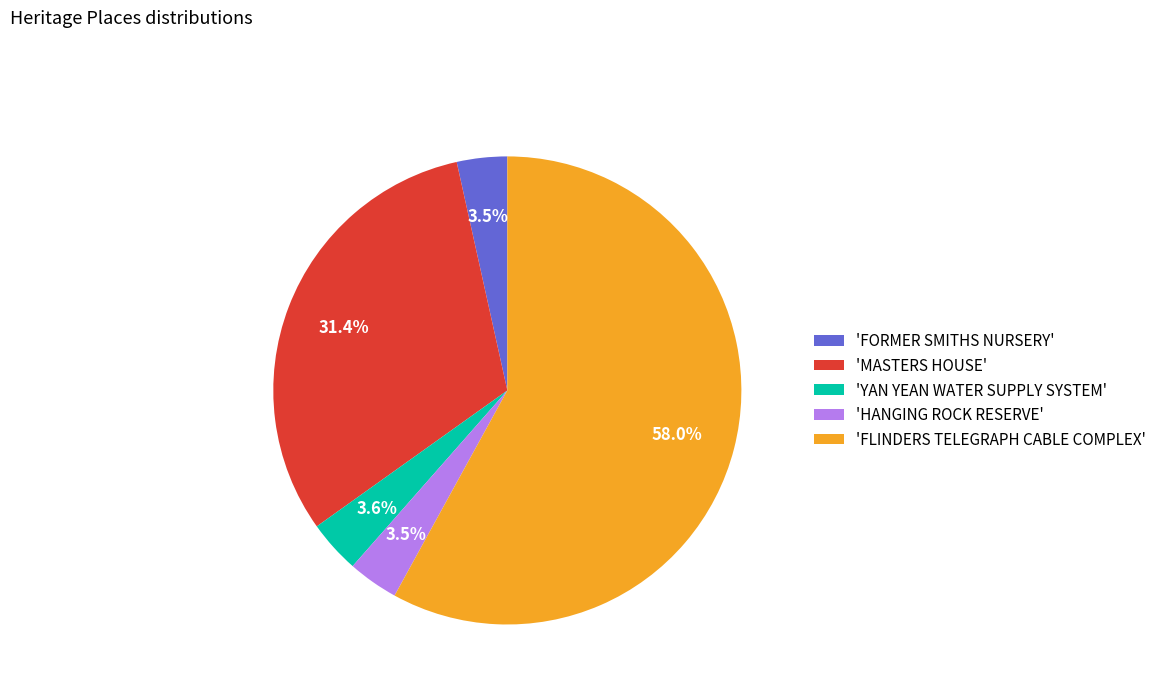

Between 'MASTERS HOUSE' and 'FLINDERS TELEGRAPH CABLE COMPLEX', which is larger?

'FLINDERS TELEGRAPH CABLE COMPLEX'